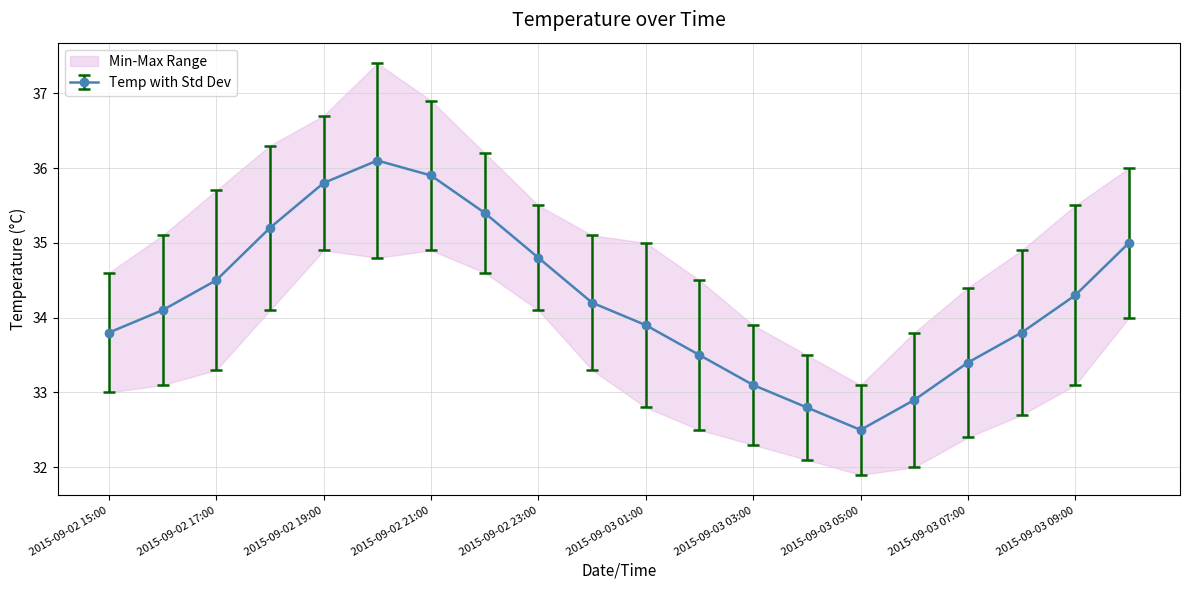

What is the difference between the values at 2015-09-02 15:00 and 2015-09-03 07:00?

0.4